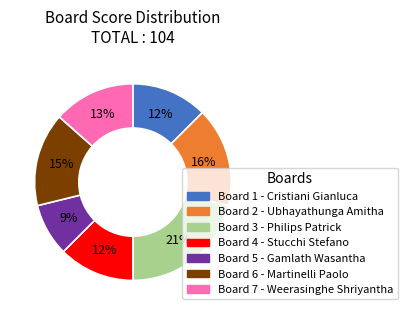

Is there any slice that represents more than half of the pie?

No